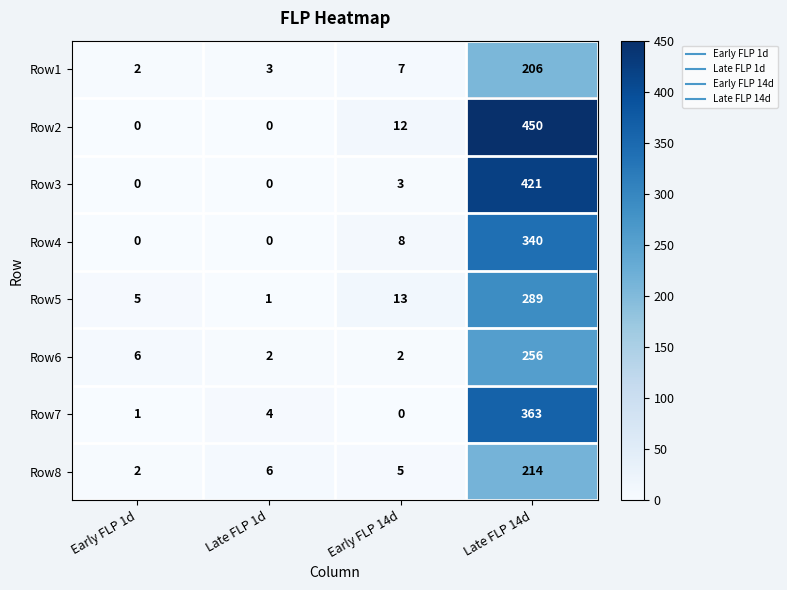

Is it true that Row8 equals 7 at Early FLP 14d?

False